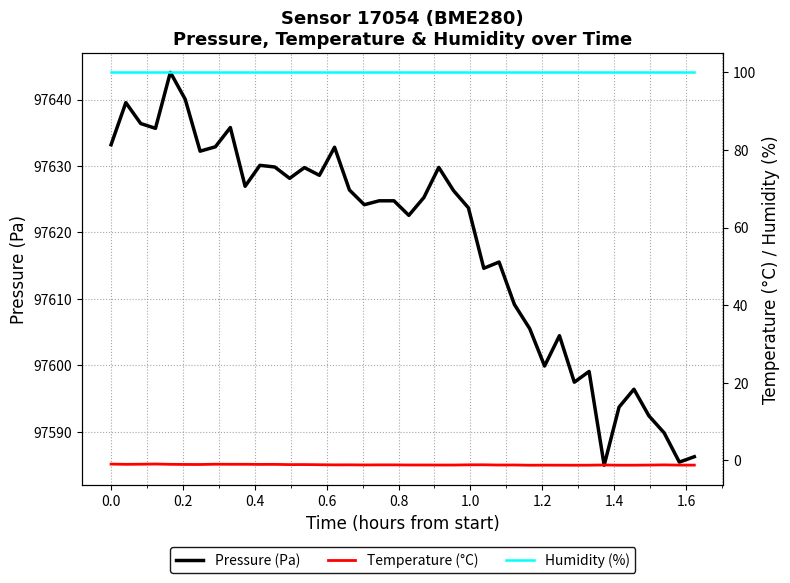

What value does the Temperature (°C) series have at 0.2?

-1.0